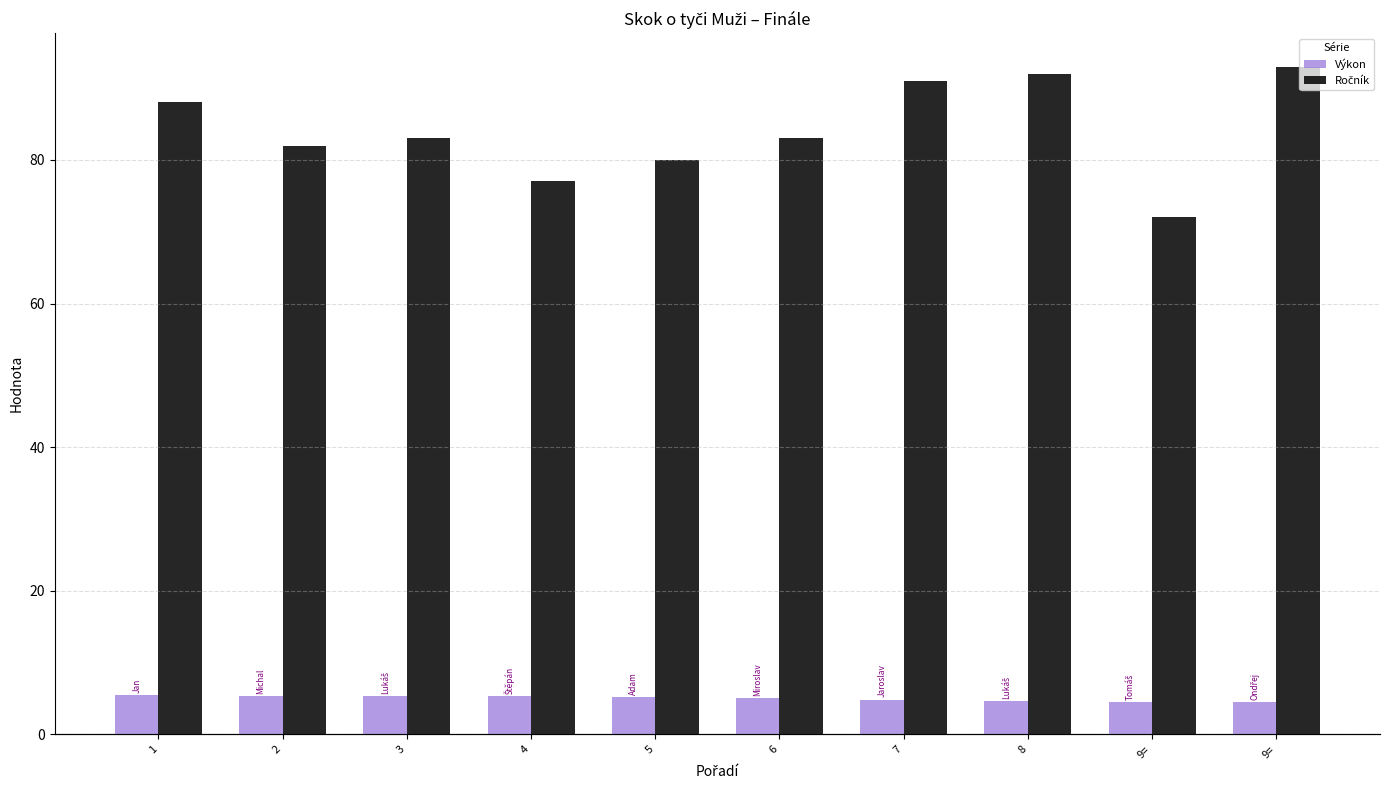

At how many categories does at least one series exceed 25?

10